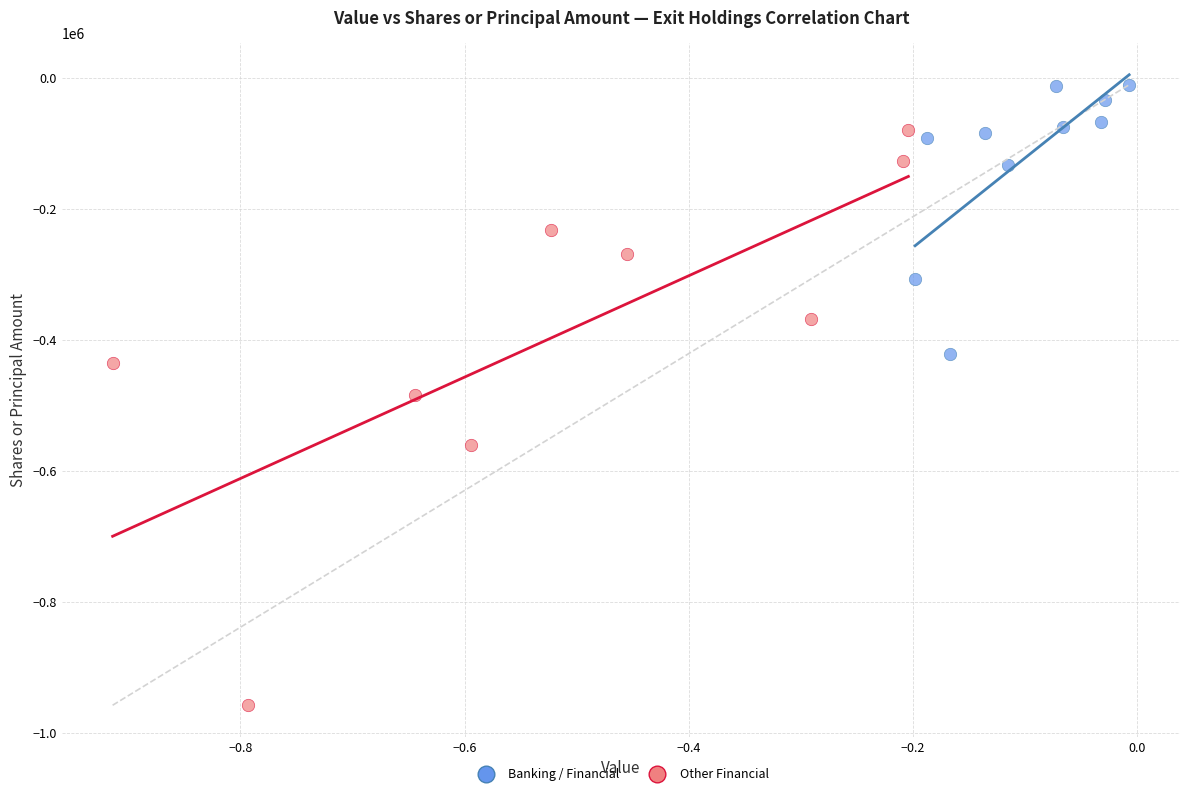

What are all the series names shown in the legend?

Banking / Financial, Other Financial